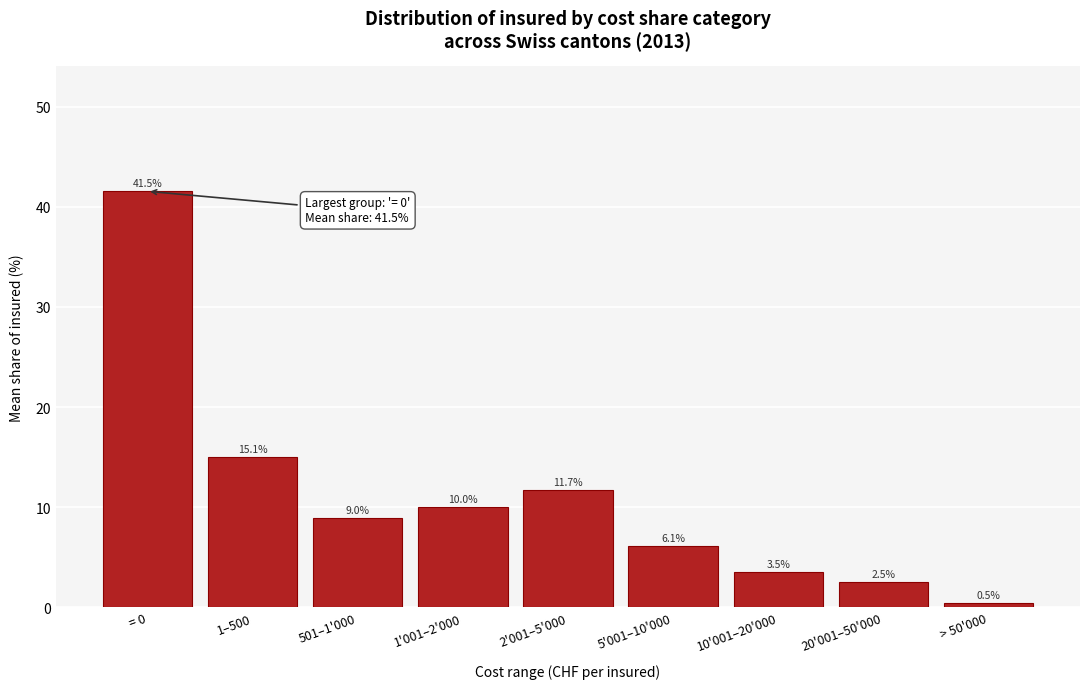

Reading right to left, list all the values displayed in this chart.

0.5	2.5	3.5	6.1	11.7	10.0	9.0	15.1	41.5